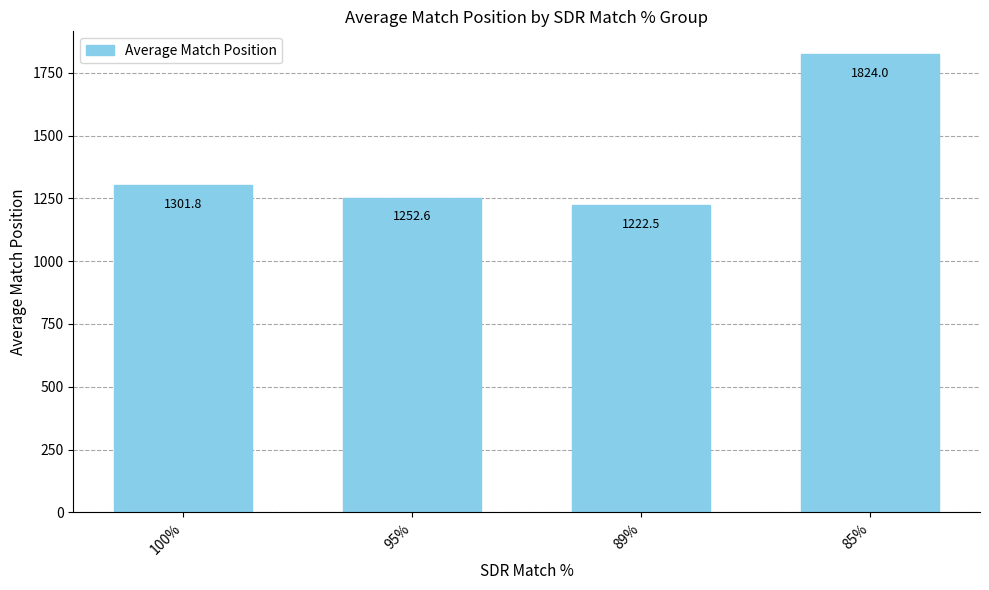

Rank the categories by value from highest to lowest.

85%, 100%, 95%, 89%